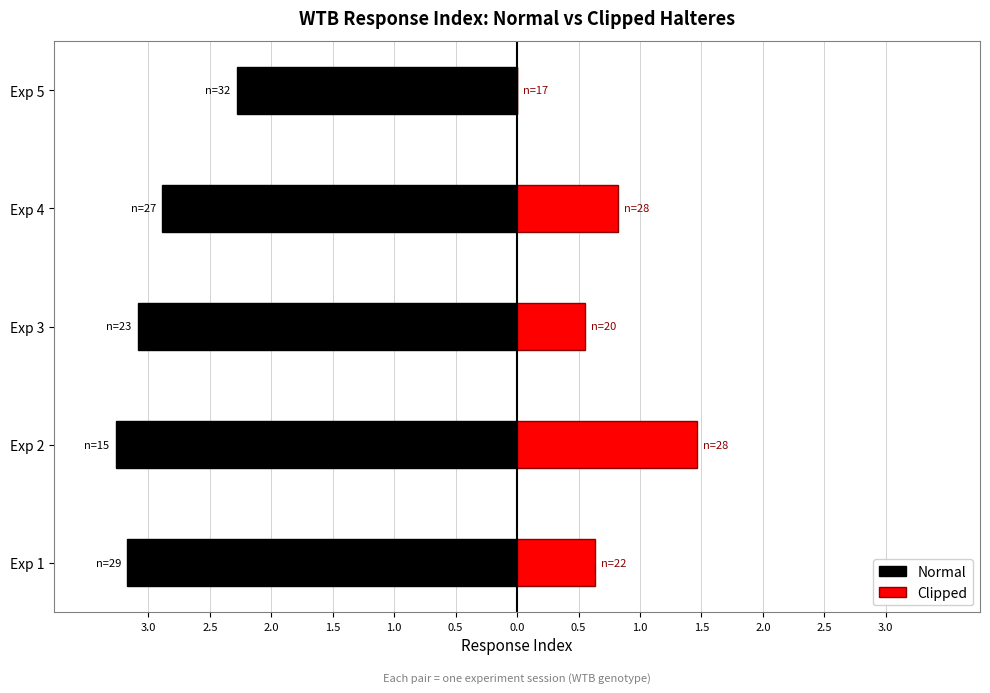

Does the chart contain stacked bars?

No